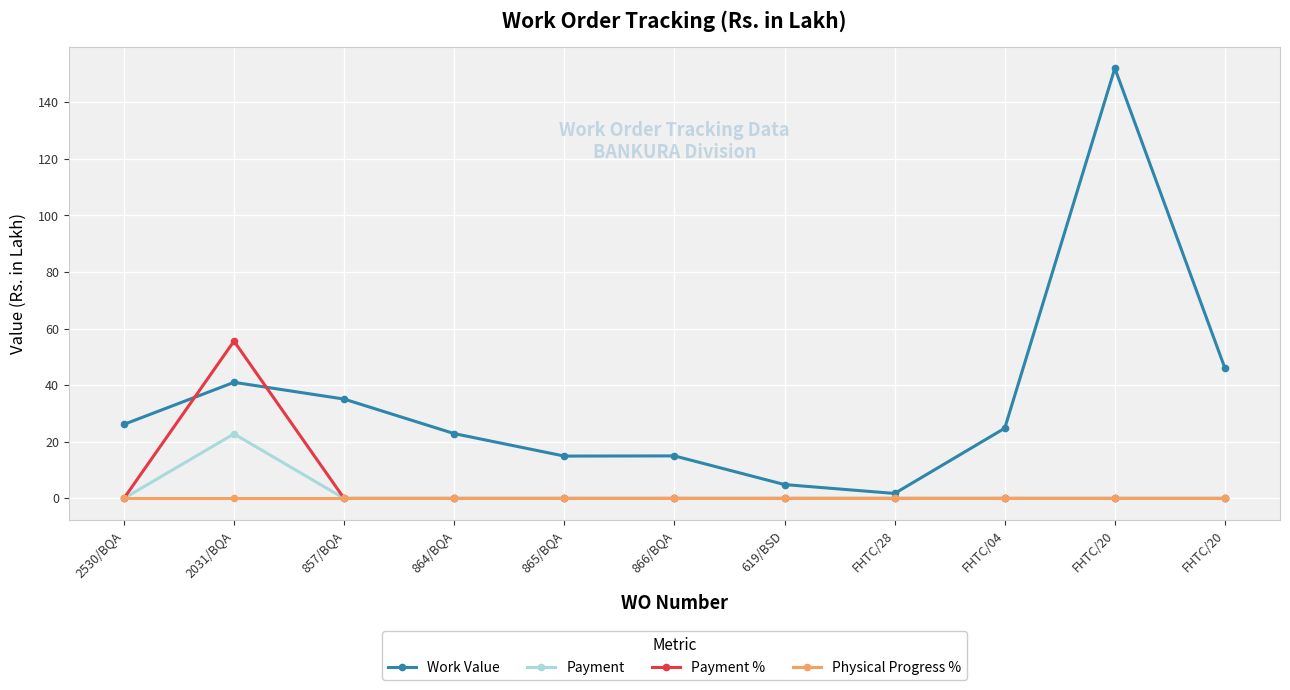

What are all the series names shown in the legend?

Work Value, Payment, Payment %, Physical Progress %